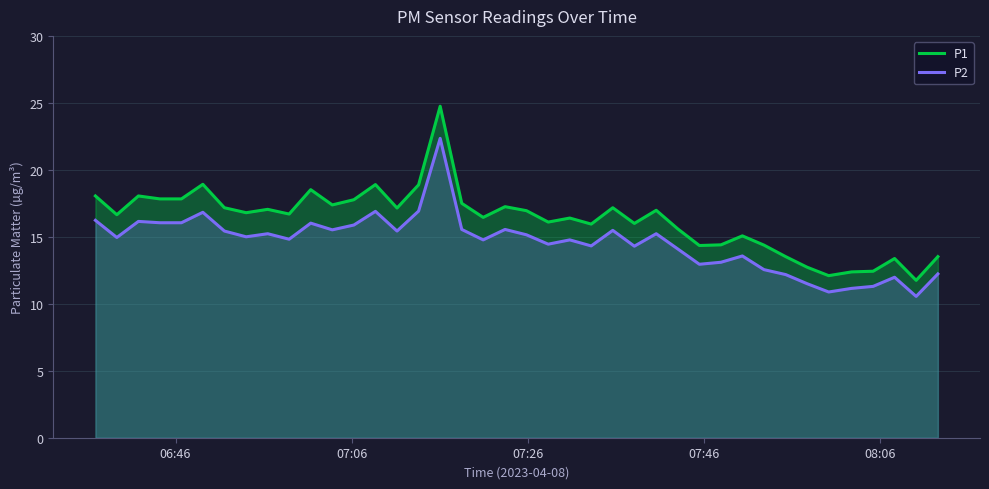

List the series in order of their overall mean, lowest first.

P2, P1